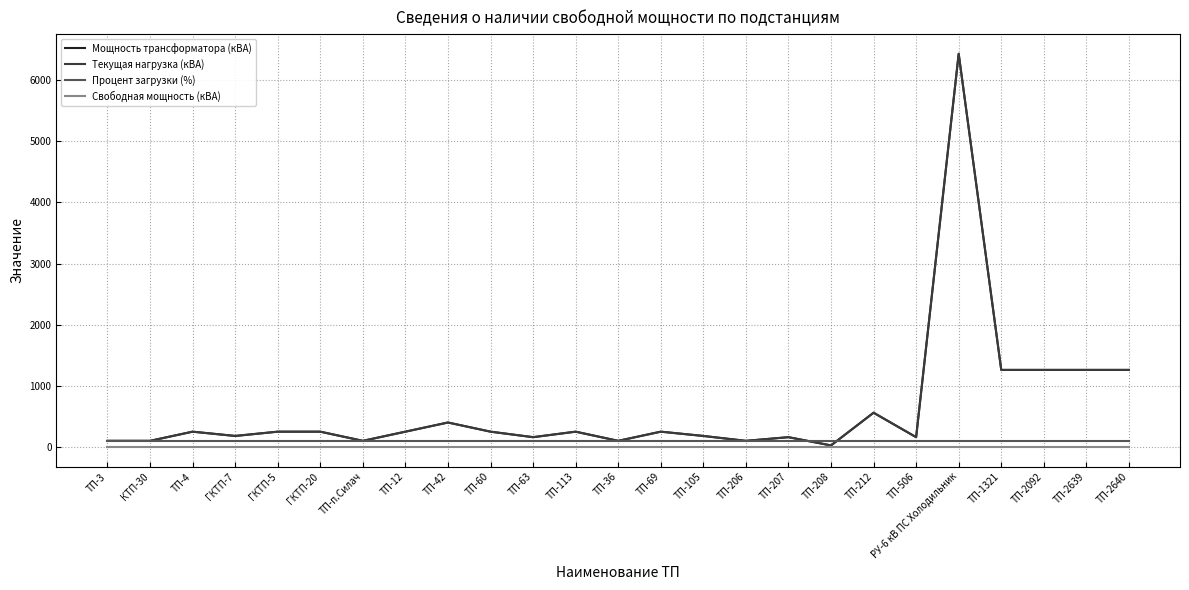

How many lines are shown in the chart?

4